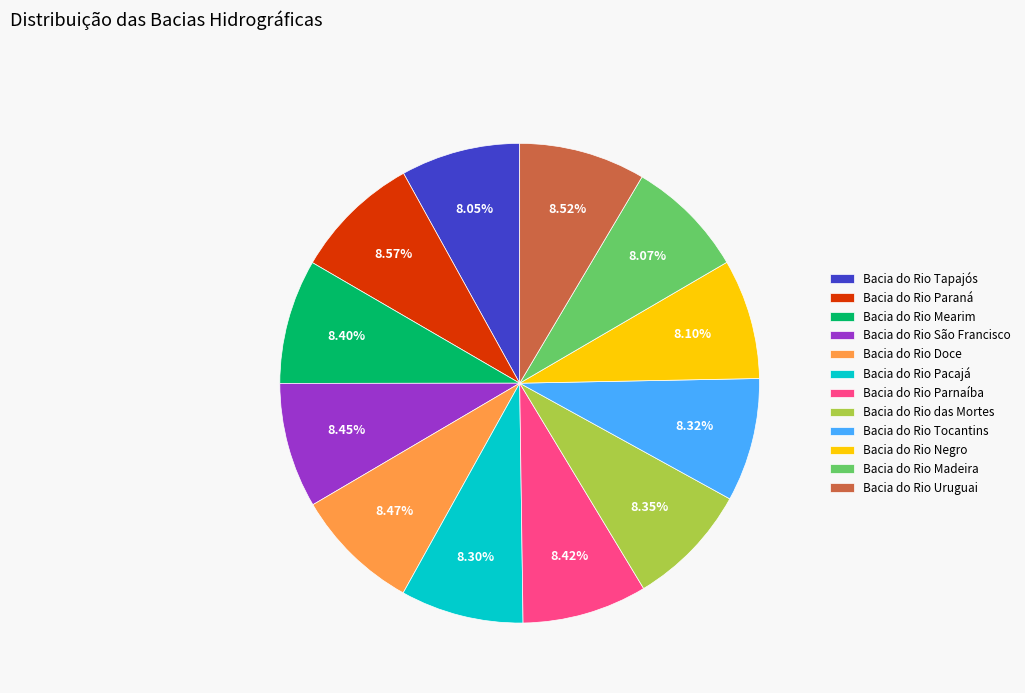

How much of the chart is everything except Bacia do Rio Doce?

91.5%